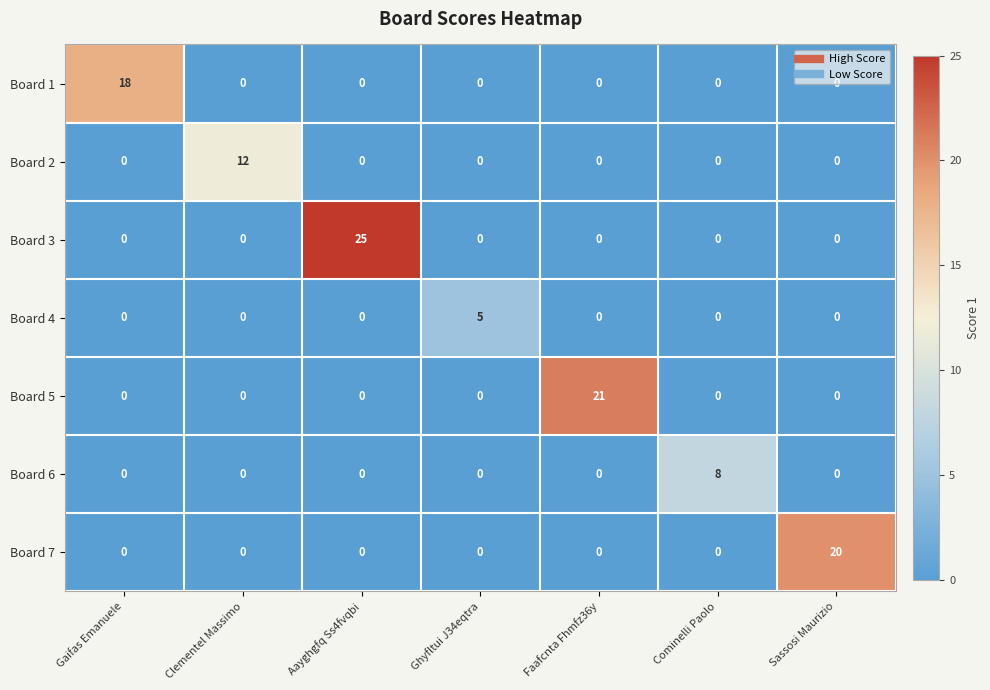

What is the greatest value displayed?

25